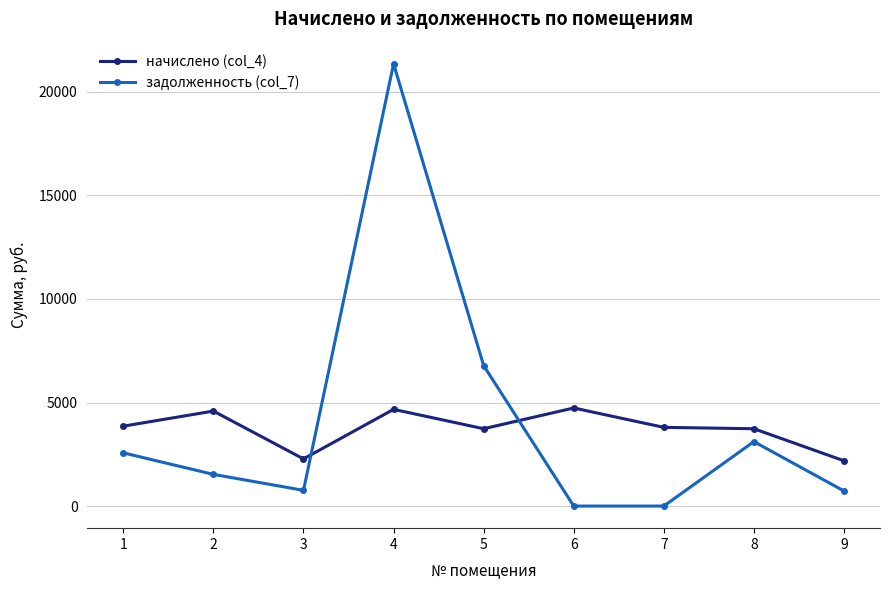

Rank the series by their average value, from lowest to highest.

начислено (col_4), задолженность (col_7)